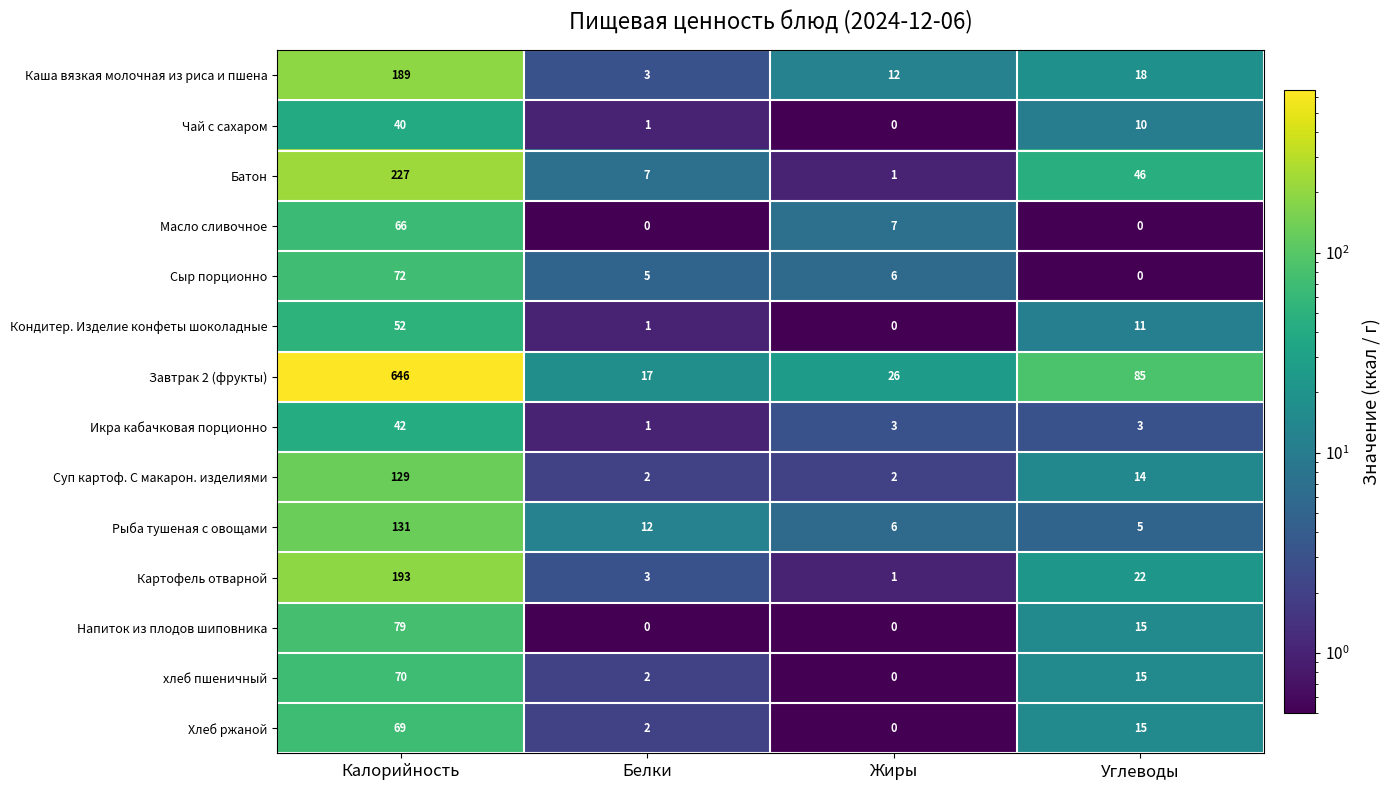

Is it true that Батон equals 118 at Калорийность?

False